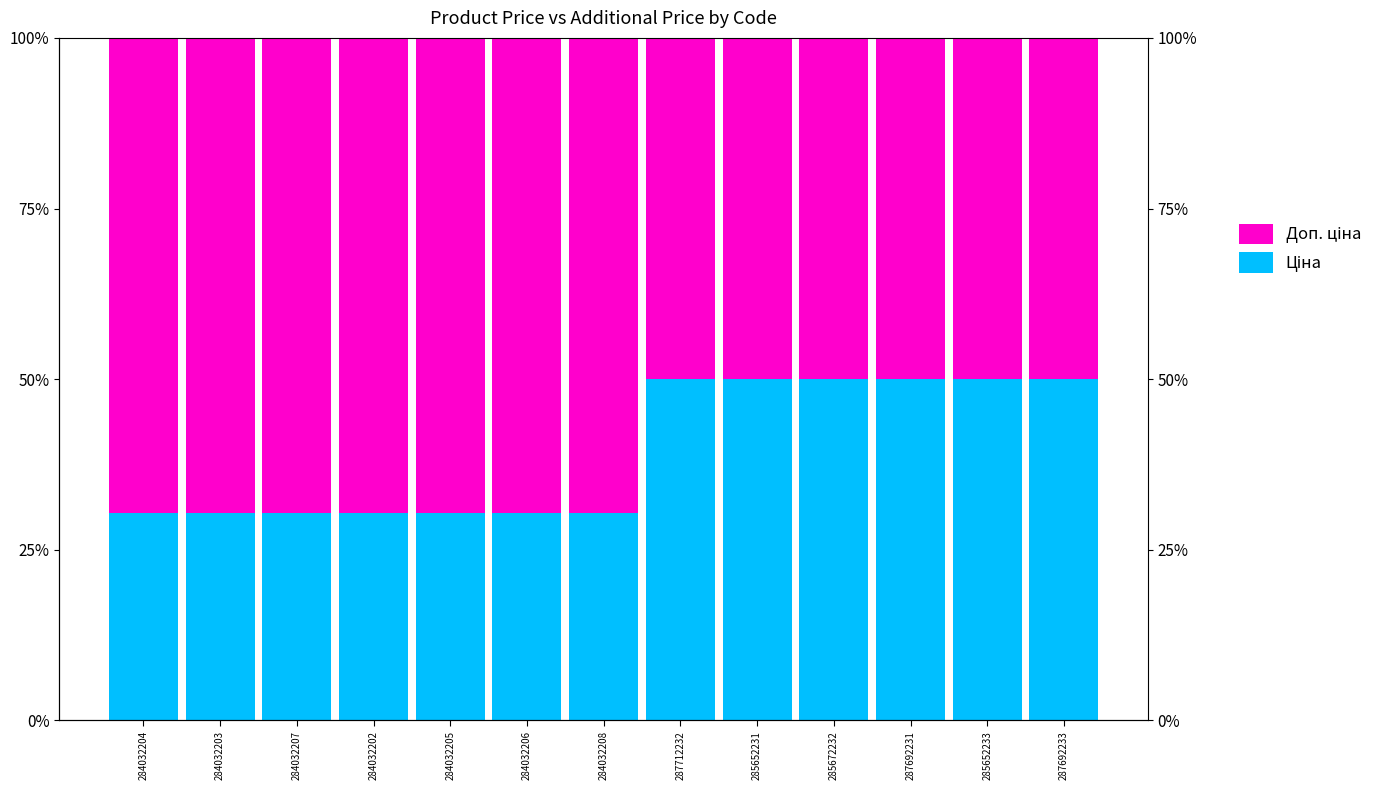

Is it true that Ціна equals 30.4 at 284032203?

True